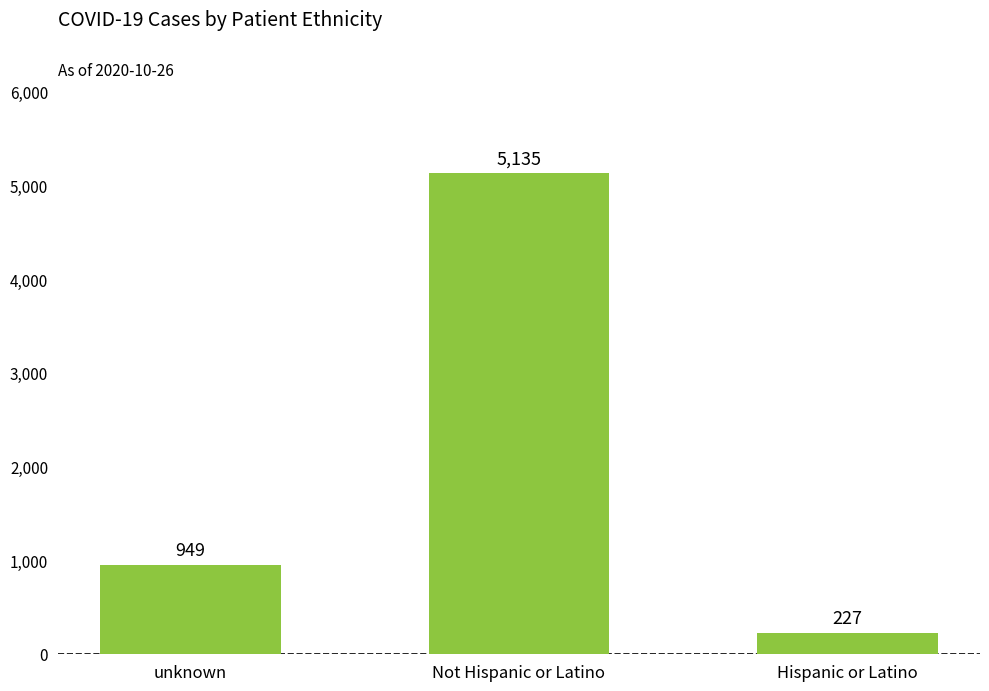

How many bars are there in total?

3